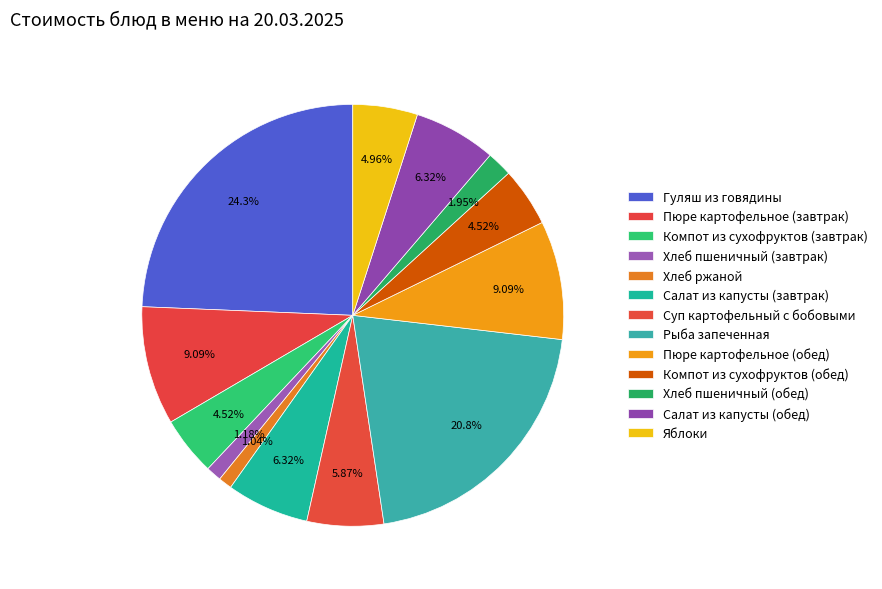

What percentage is the Суп картофельный с бобовыми slice, to the nearest percent?

6%